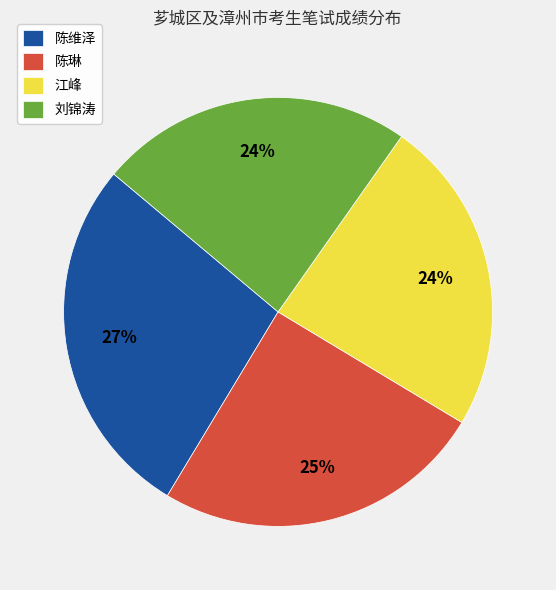

Does any single category account for the majority?

No